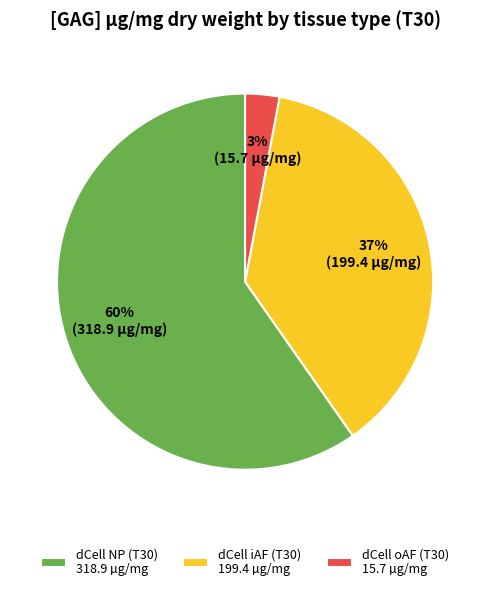

Count the number of slices in the pie.

3